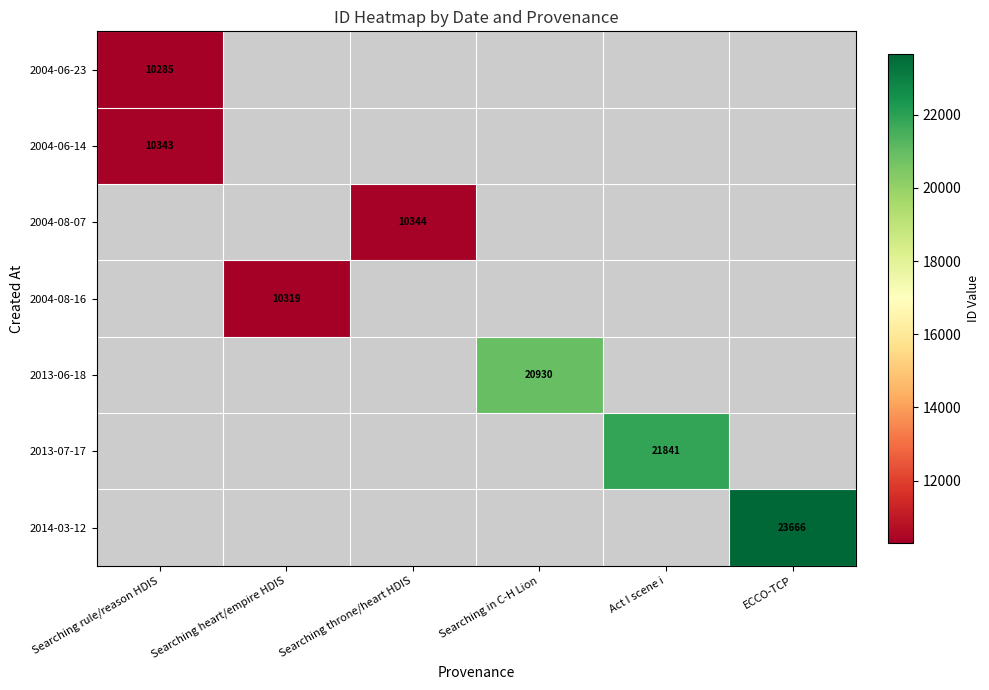

True or false: 2004-08-16 has a value of 10319 at Searching heart/empire HDIS.

True